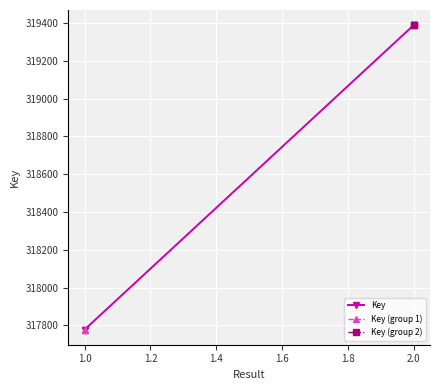

What is the difference between the second highest and second lowest values?

1610